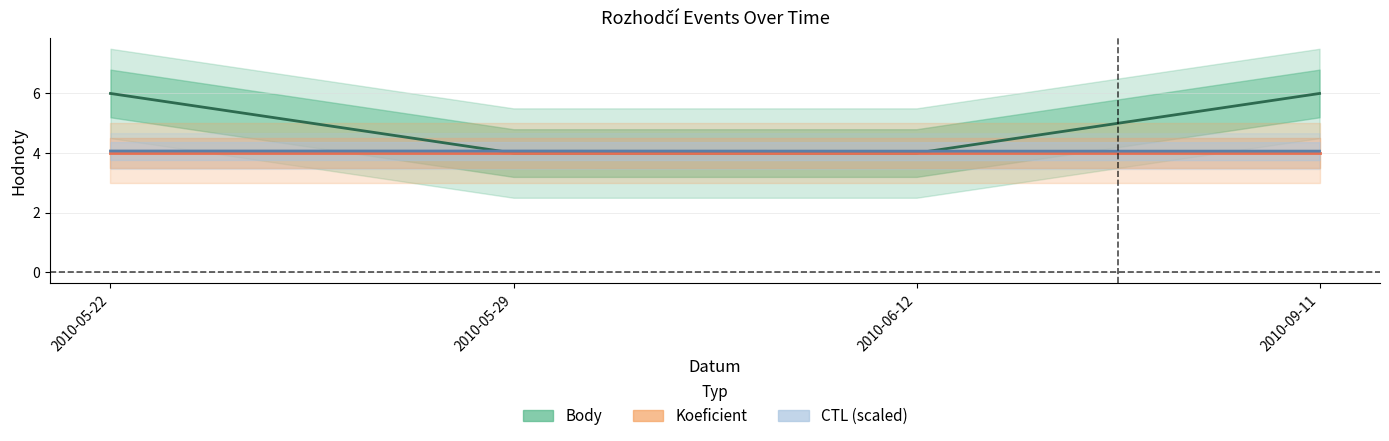

What is the maximum value for CTL_scaled?

4.1